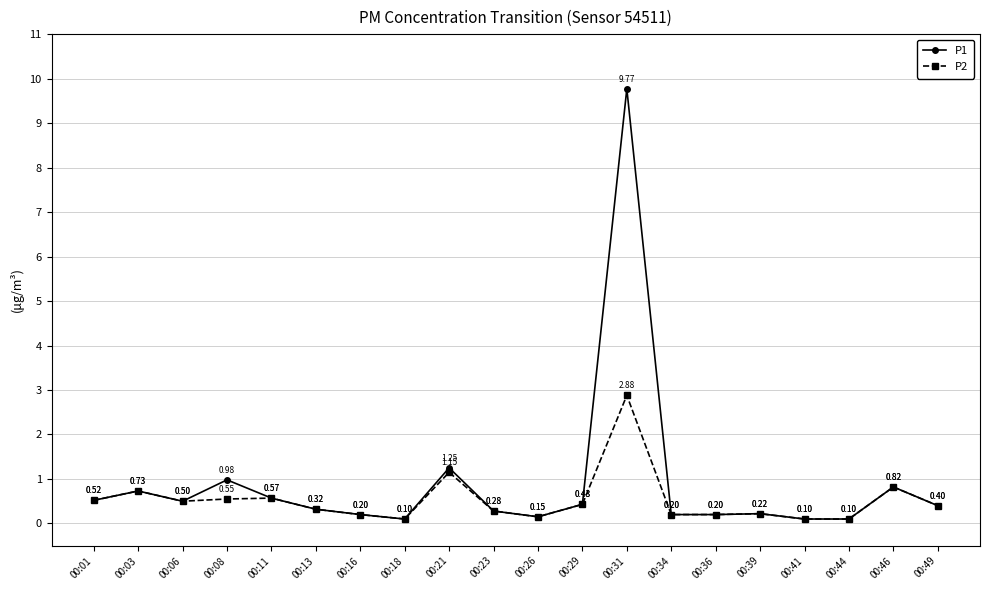

The P2 series shows 0.1 at 00:41. True or false?

True